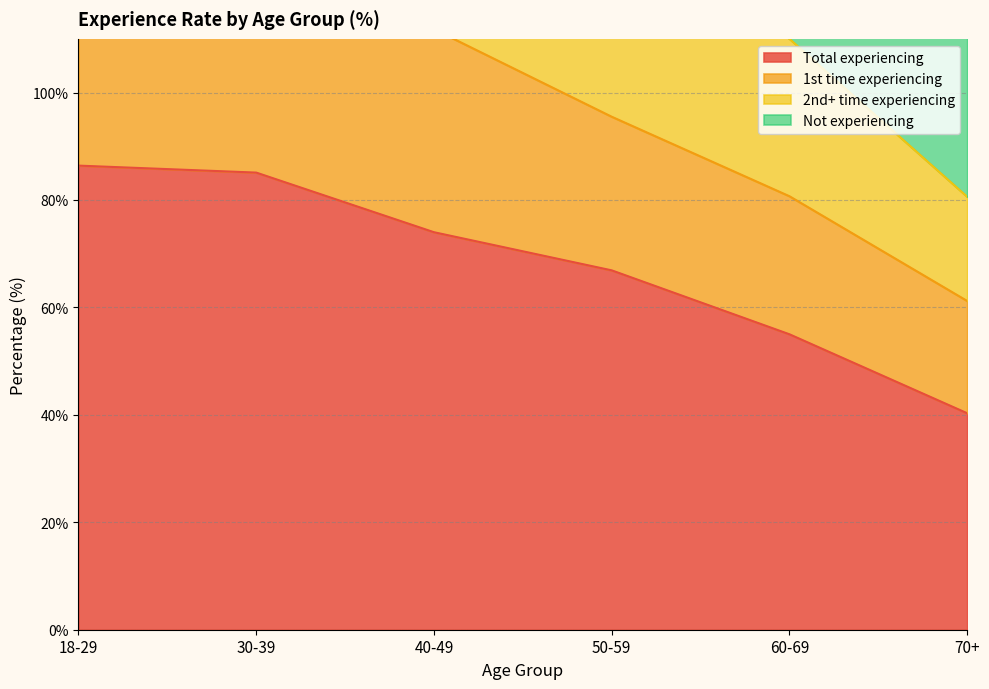

True or false: Total experiencing and Not experiencing cross at least once.

False